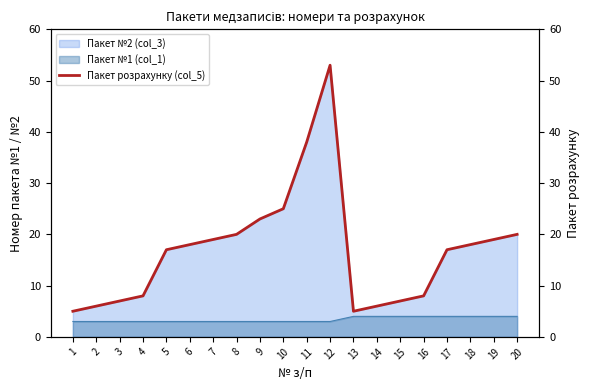

Between 4 and 7, which is larger?

7